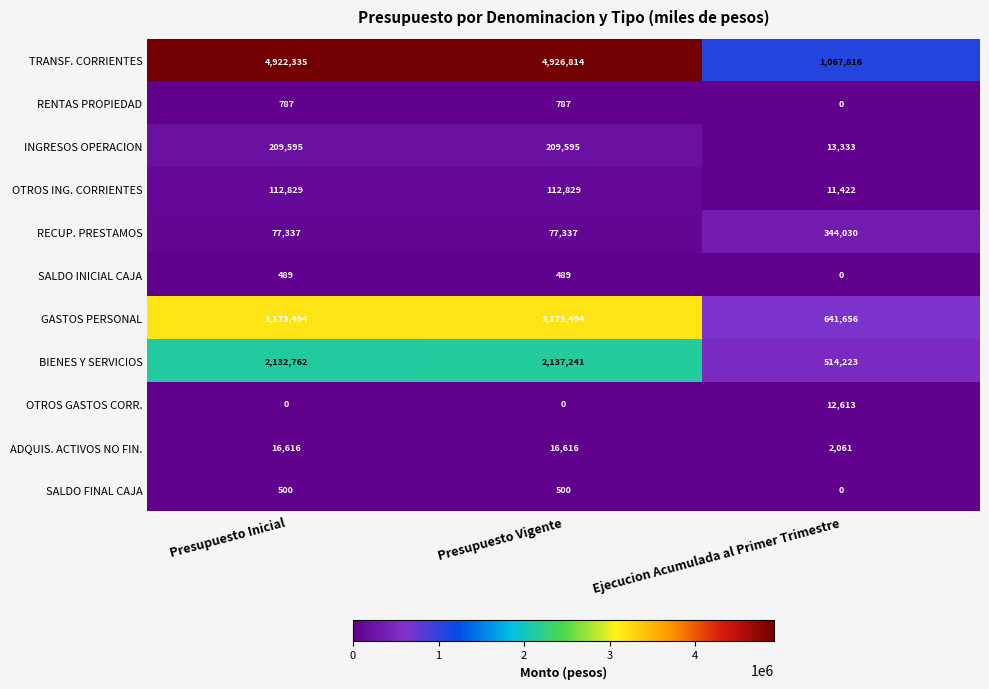

Count the RENTAS PROPIEDAD values in the range 0 to 787.

3